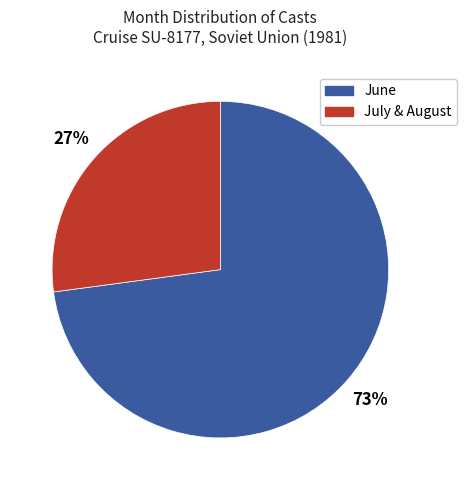

What is the majority slice?

June